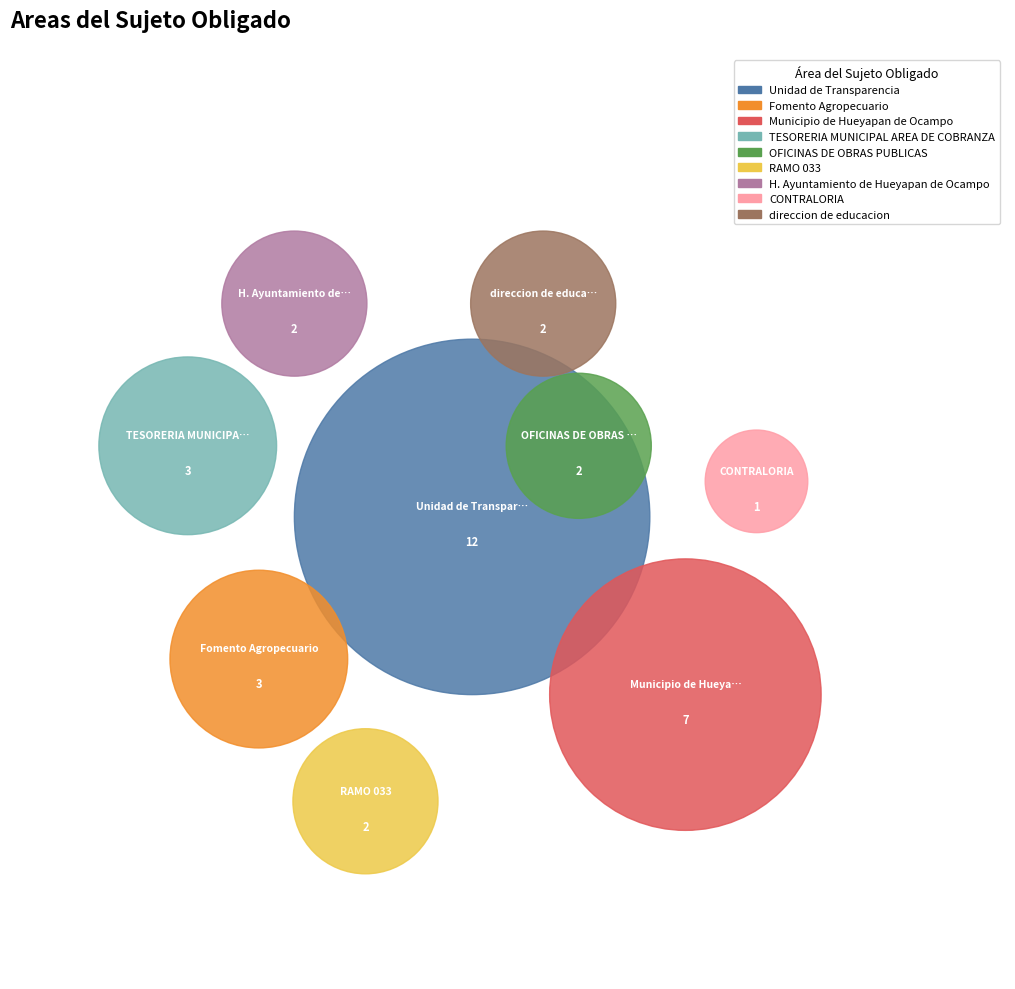

Is the sum of TESORERIA MUNICIPAL AREA DE COBRANZA and CONTRALORIA greater than half?

No